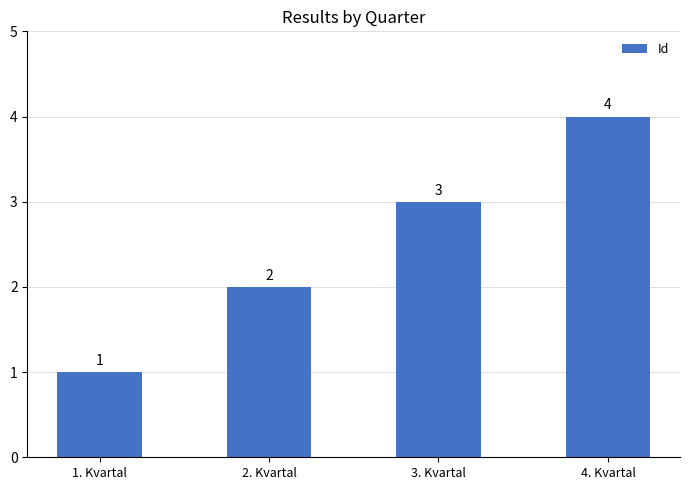

At which label is the value closest to 2?

2. Kvartal